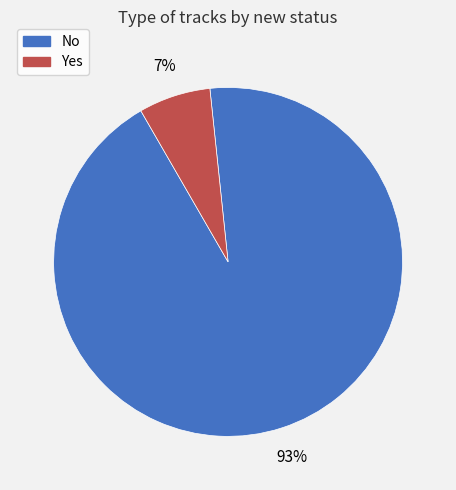

Do Yes and No together represent more than half of the pie?

Yes